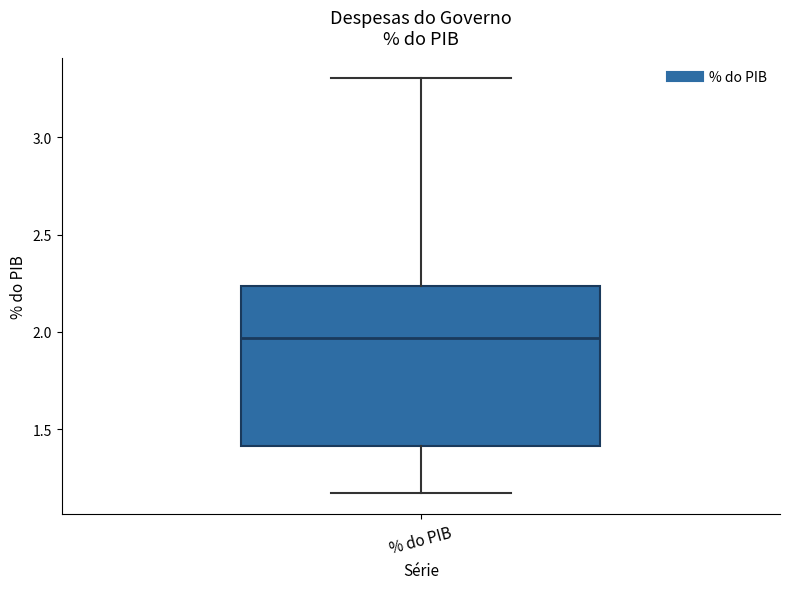

Transcribe this box plot: give where the median line is, the range the box spans, and where the two whiskers end, as read against the y-axis. The values are not printed on the chart, so give them approximately, as read against the axis.

median 1.95, box 1.40 to 2.25, whiskers 1.15 to 3.30